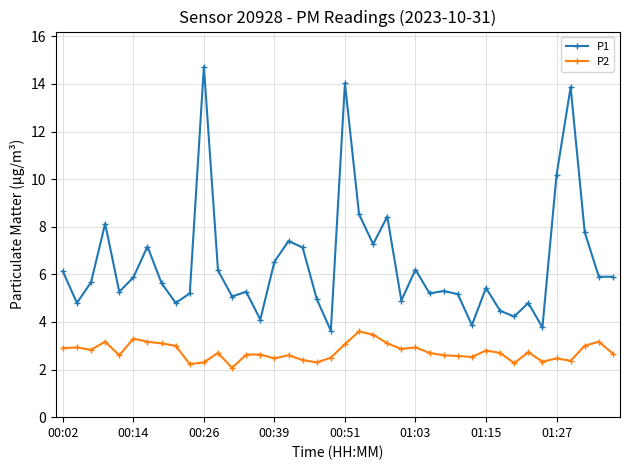

Which series has the largest total across all categories?

P1